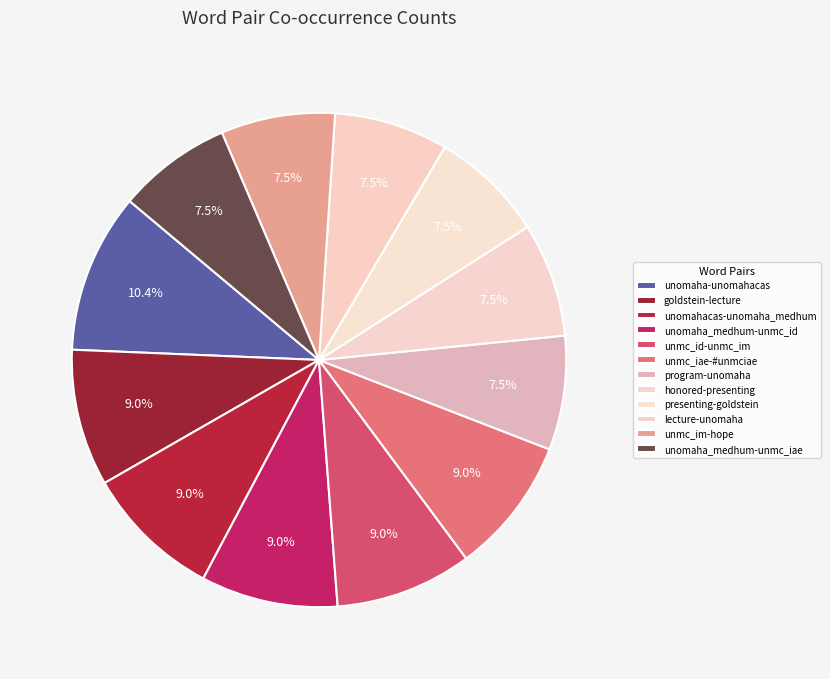

To the nearest percent, what percentage of the pie is honored-presenting?

7%